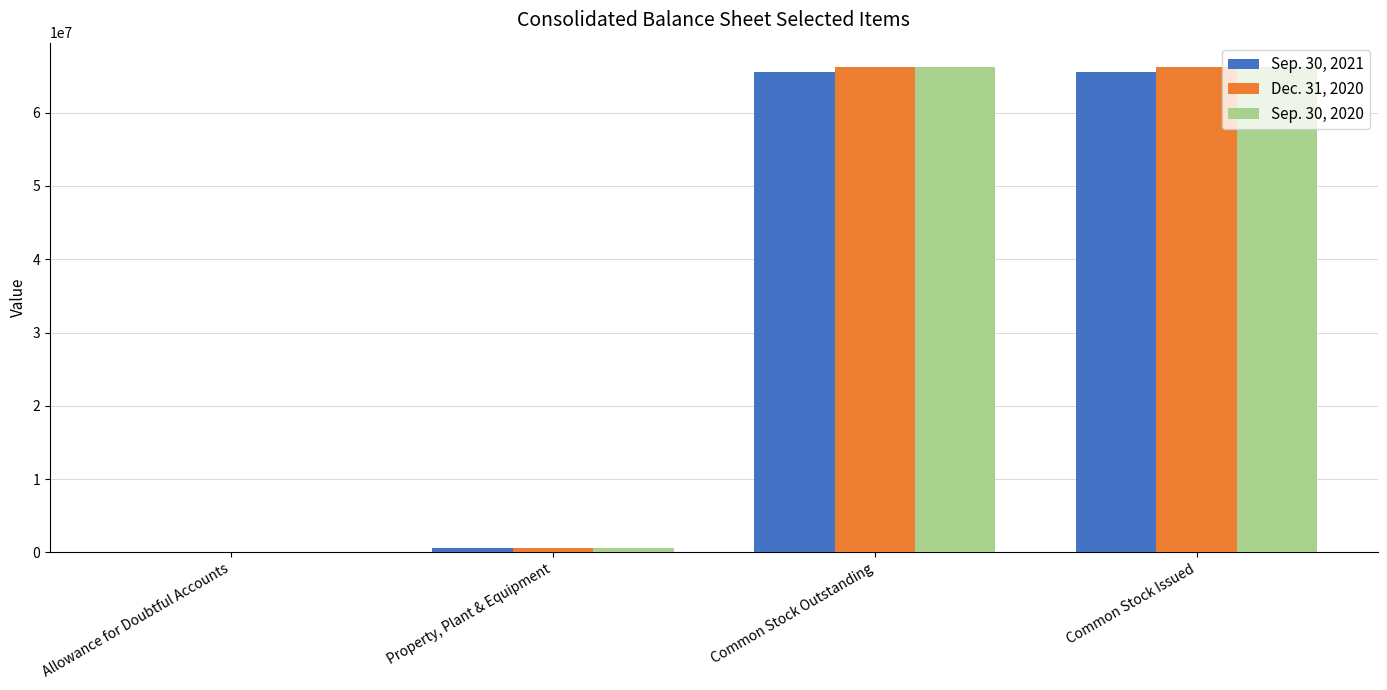

True or false: Dec. 31, 2020 has a value of 66252000 at Common Stock Outstanding.

True